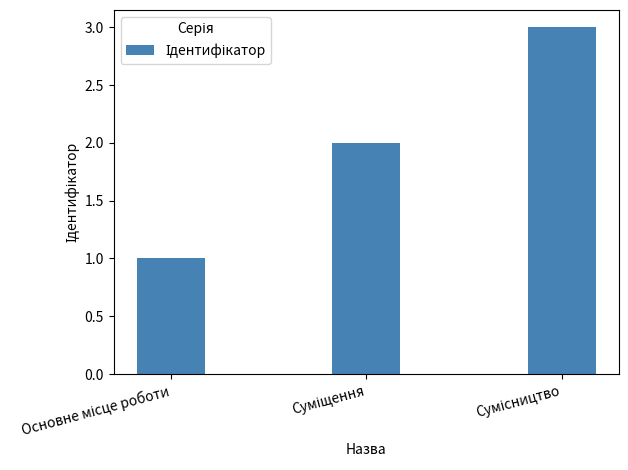

What is the greatest value displayed?

3